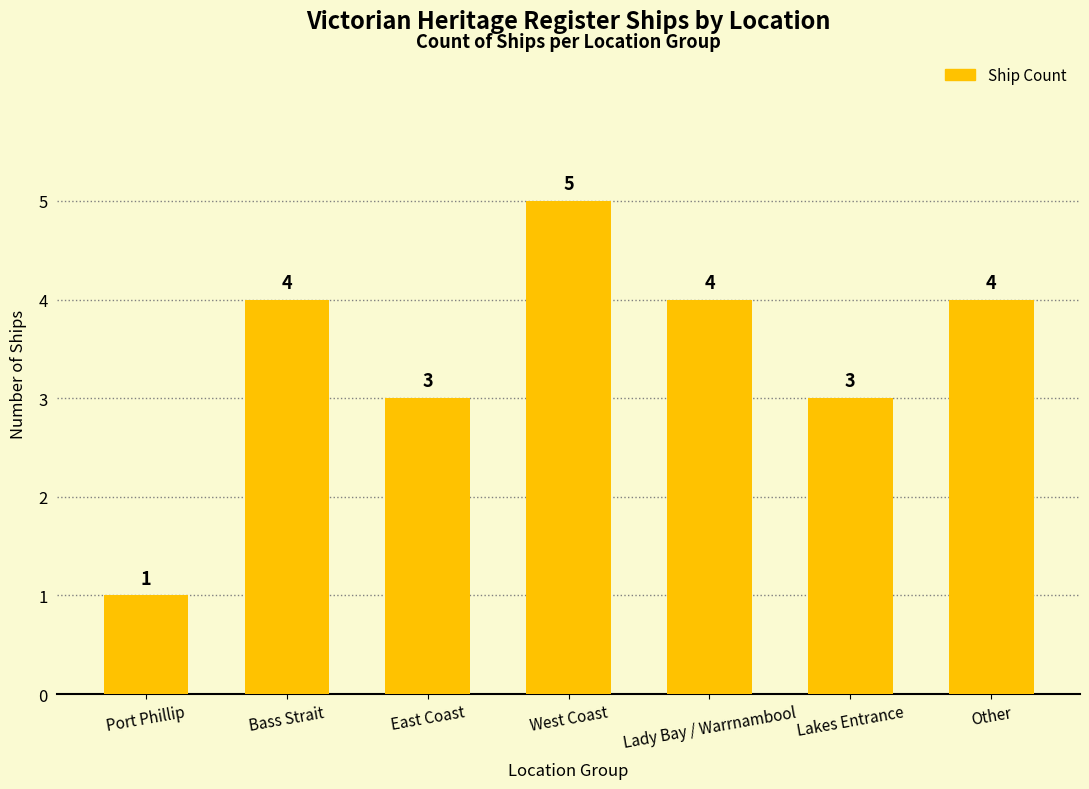

At which category does the chart reach its peak across all series?

West Coast